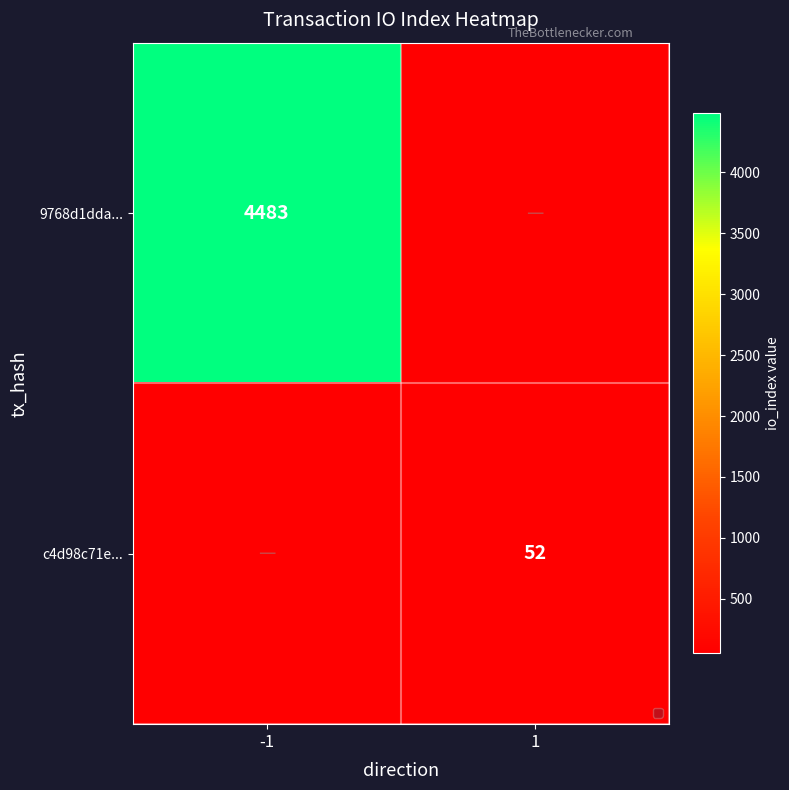

Is it true that c4d98c71e... equals 18 at 1?

False